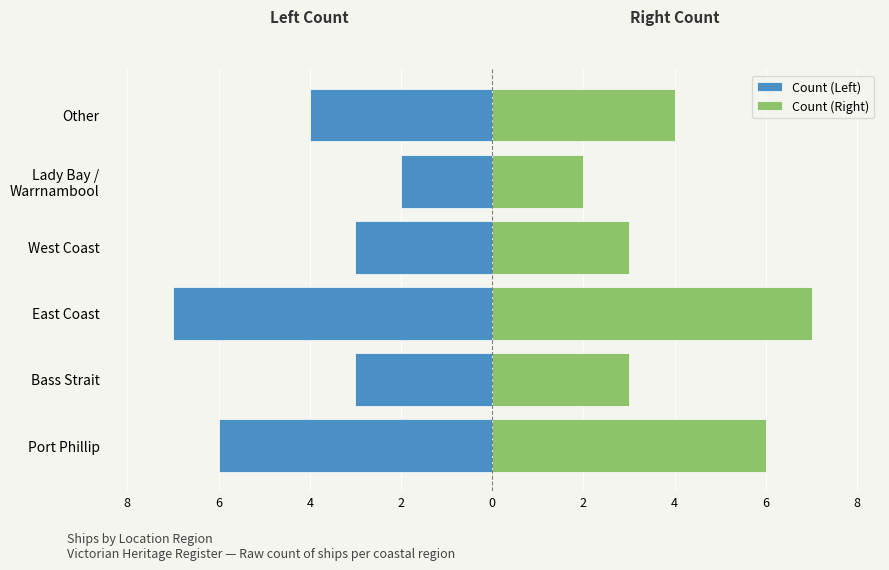

What is the sum of the Count (Right) values at Lady Bay / Warrnambool and Other?

6